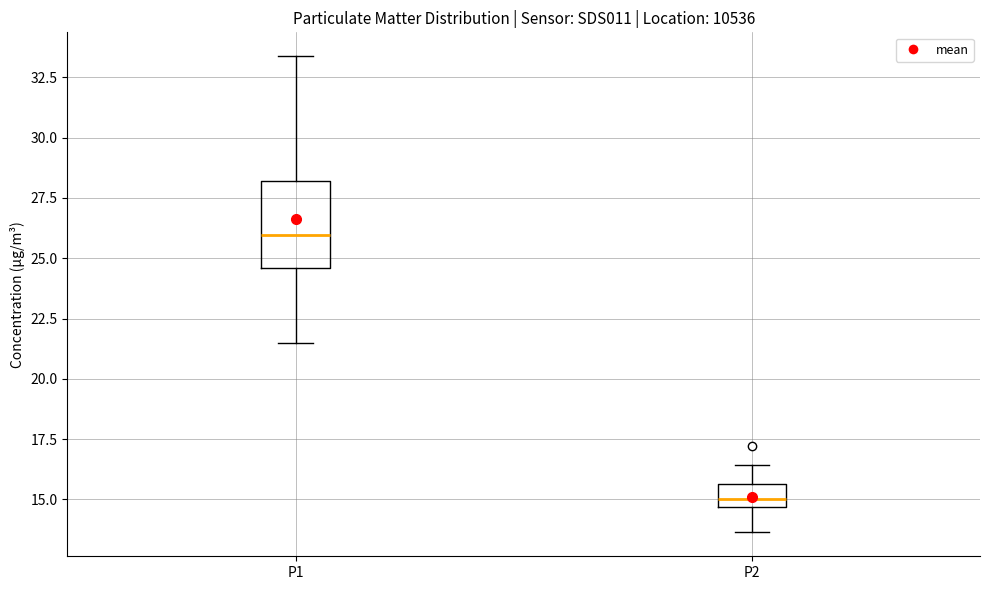

Which box's median line is the highest?

P1